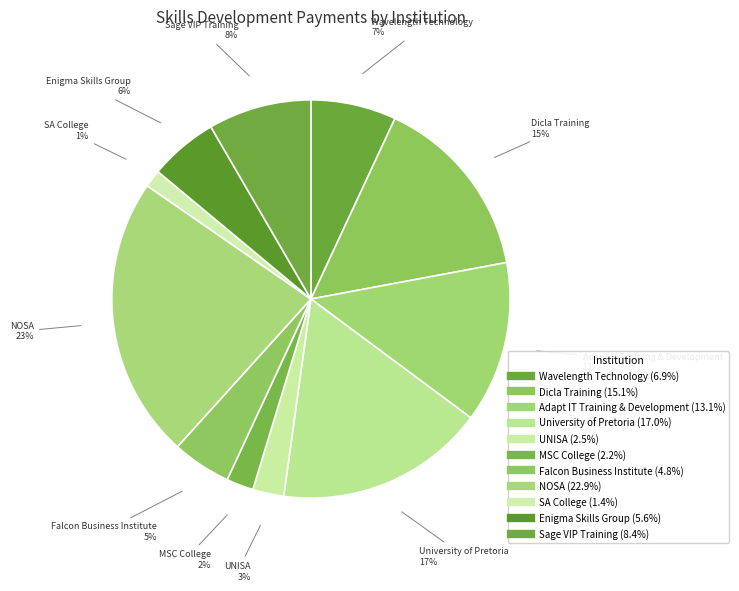

How many segments does this pie chart have?

11